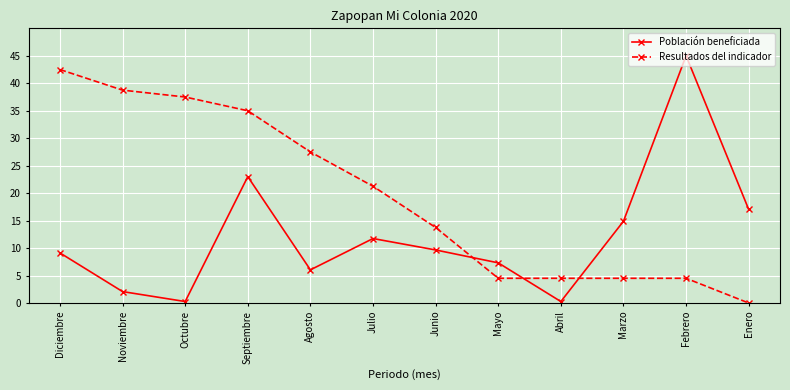

What is the difference between the maximum and second lowest values in the Población beneficiada series?

44.7